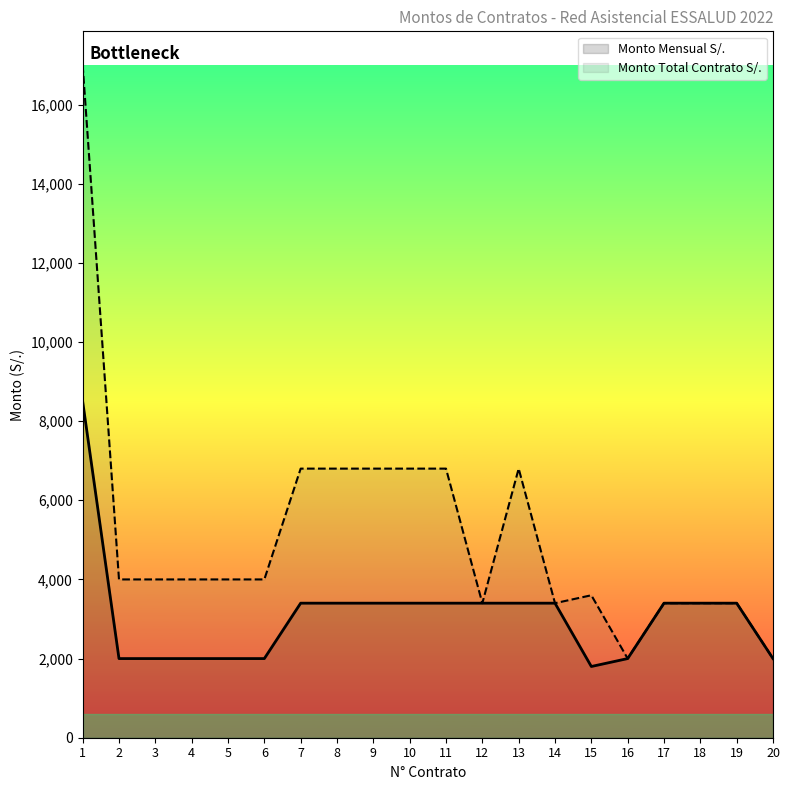

What value does the Monto Mensual S/. series have at 18, to the nearest 50?

3400